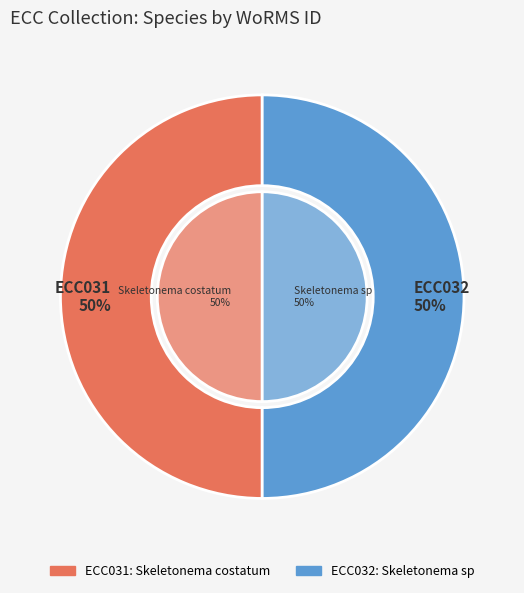

The ECC032 slice represents 50% of the pie. True or false?

True